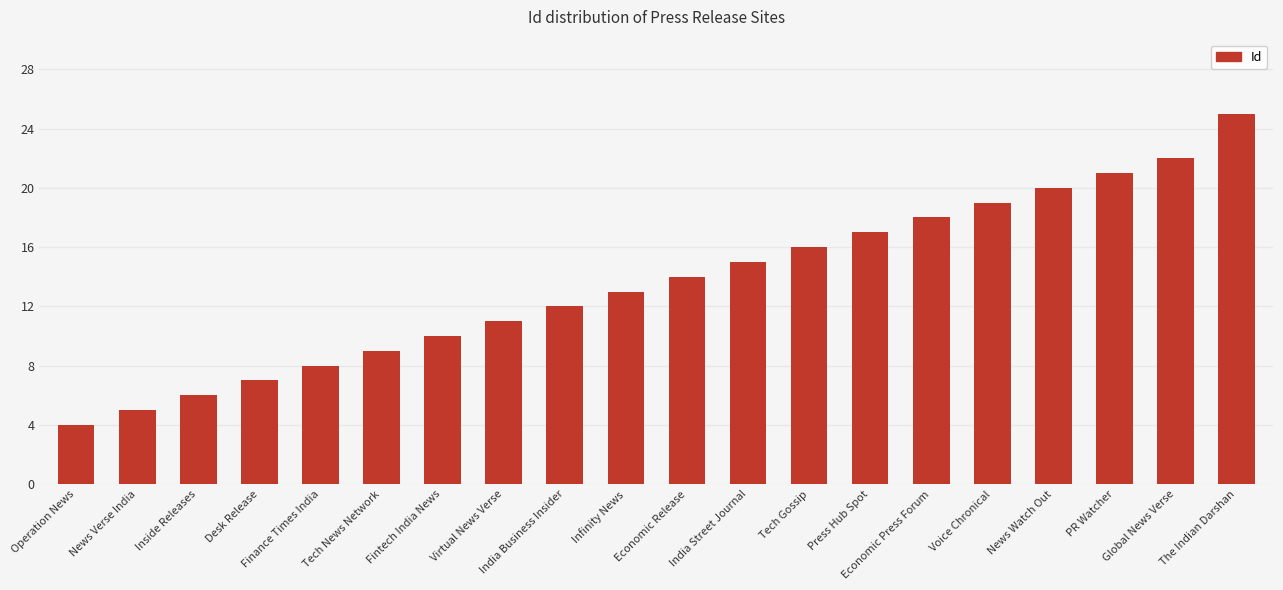

List the labels in order of value, largest first.

The Indian Darshan, Global News Verse, PR Watcher, News Watch Out, Voice Chronical, Economic Press Forum, Press Hub Spot, Tech Gossip, India Street Journal, Economic Release, Infinity News, India Business Insider, Virtual News Verse, Fintech India News, Tech News Network, Finance Times India, Desk Release, Inside Releases, News Verse India, Operation News